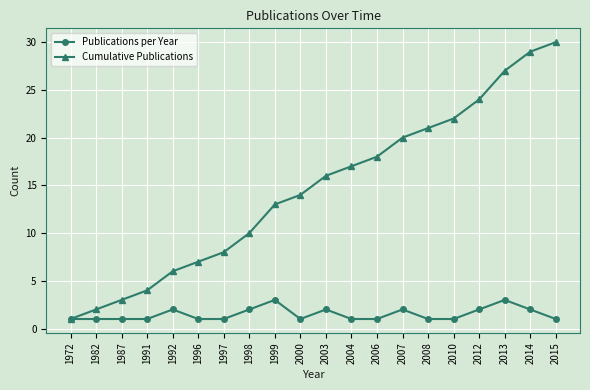

At how many categories does at least one series exceed 9?

13